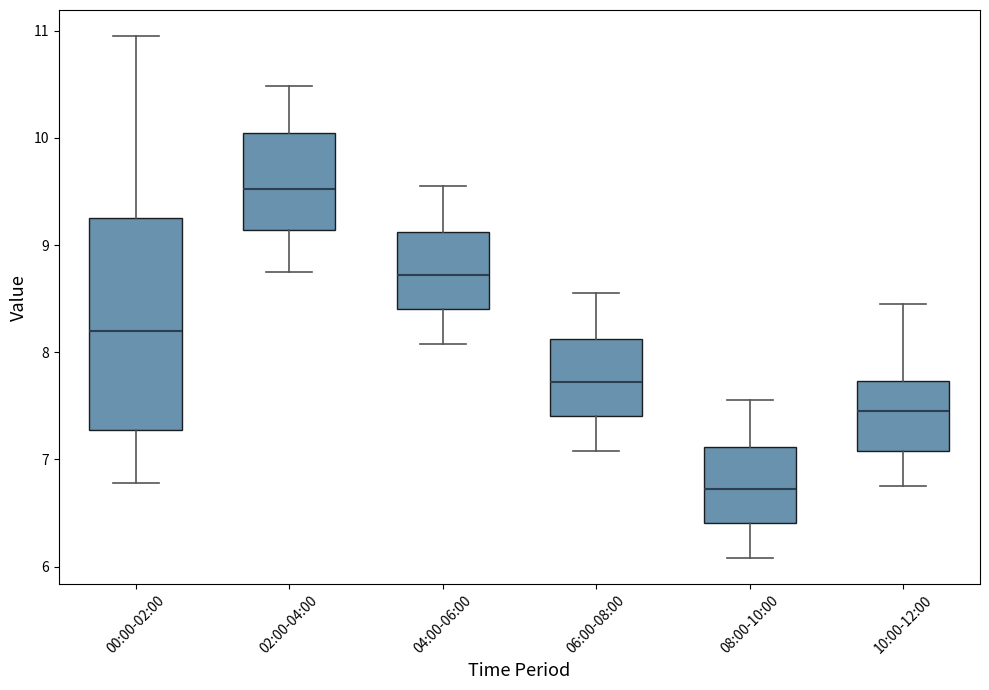

Reading left to right, read every box against the y-axis: the position of its median line, the range the box covers, and the ends of its whiskers. The values are not printed on the chart, so give them approximately, as read against the axis.

00:00-02:00: median 8.2, box 7.3 to 9.3, whiskers 6.8 to 11.0
02:00-04:00: median 9.5, box 9.1 to 10.0, whiskers 8.8 to 10.5
04:00-06:00: median 8.7, box 8.4 to 9.1, whiskers 8.1 to 9.6
06:00-08:00: median 7.7, box 7.4 to 8.1, whiskers 7.1 to 8.6
08:00-10:00: median 6.7, box 6.4 to 7.1, whiskers 6.1 to 7.6
10:00-12:00: median 7.5, box 7.1 to 7.7, whiskers 6.8 to 8.5